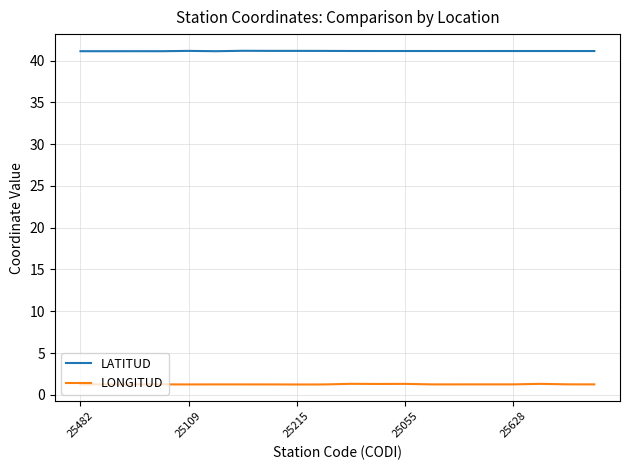

Which series has the largest total across all categories?

LATITUD